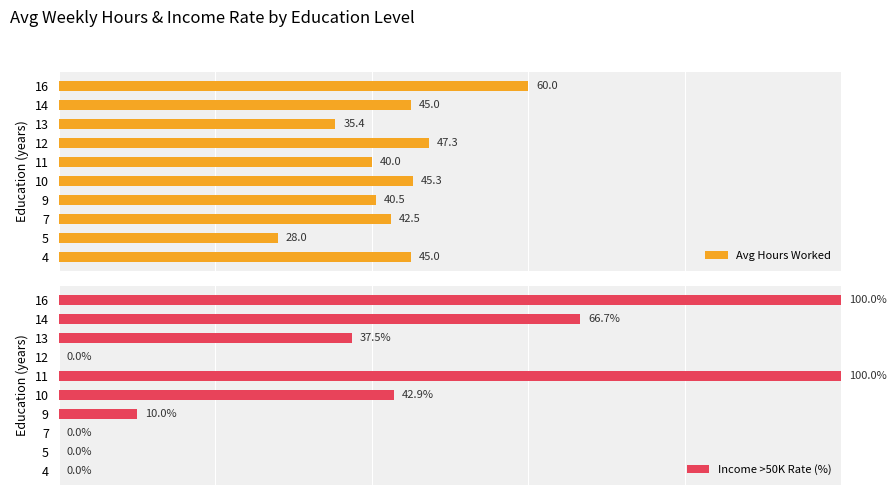

How many data points does each series have?

10